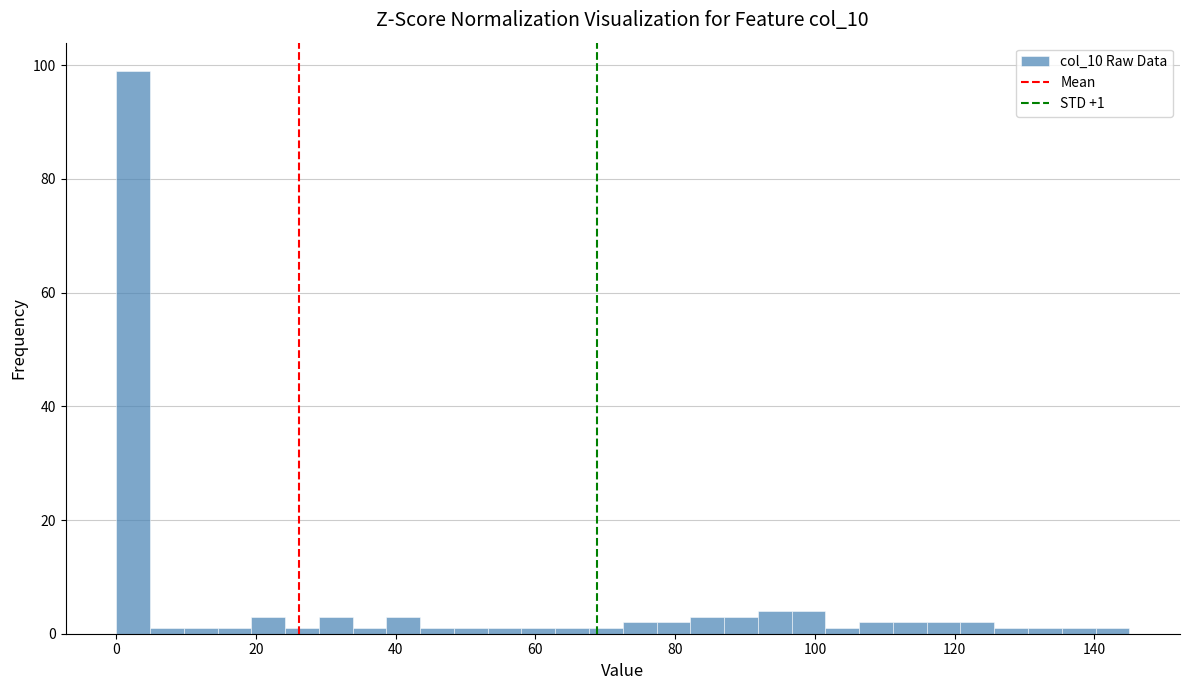

Around what value on the x-axis is the tallest bar? Give the approximate position of its centre, as read against the axis.

2